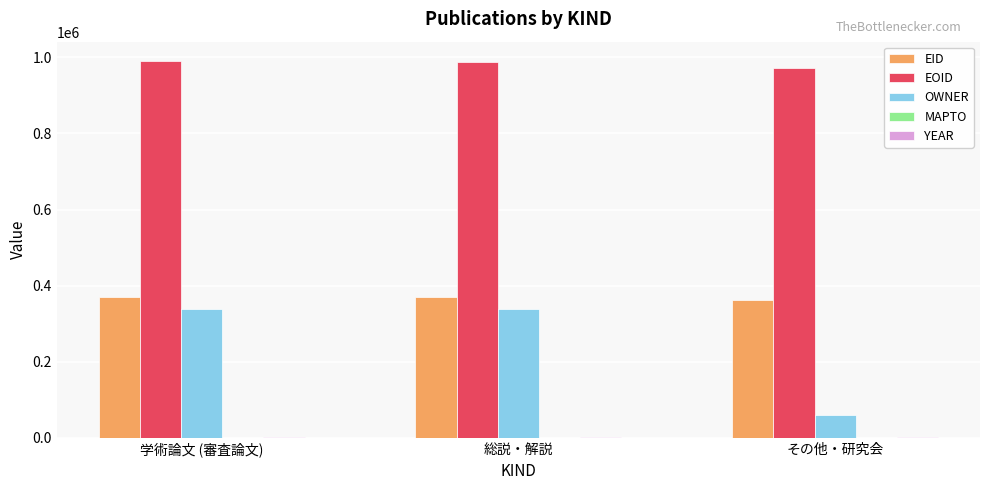

Which series has the largest total across all categories?

EOID